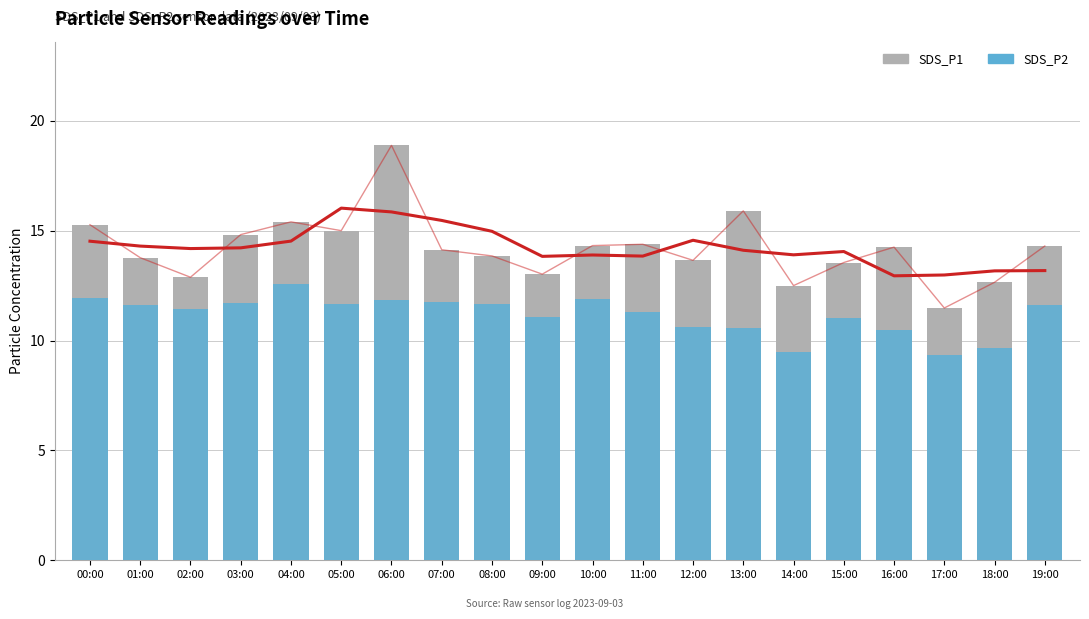

Where is SDS_P2 nearest to the value 10?

18:00